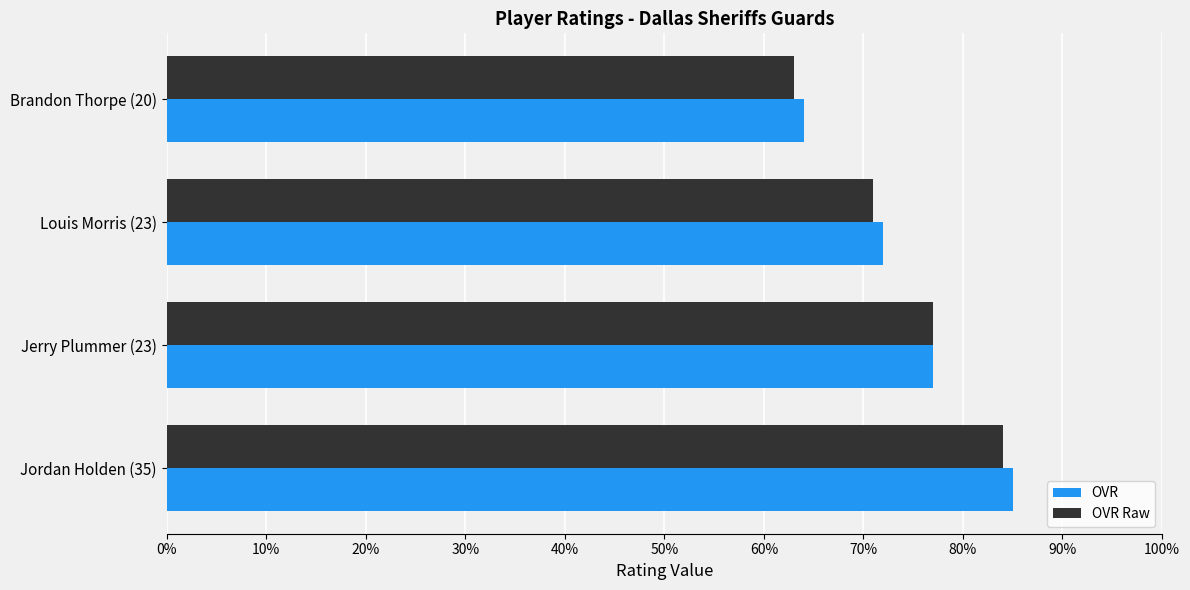

Rank the categories by OVR value from highest to lowest.

Jordan Holden (35), Jerry Plummer (23), Louis Morris (23), Brandon Thorpe (20)